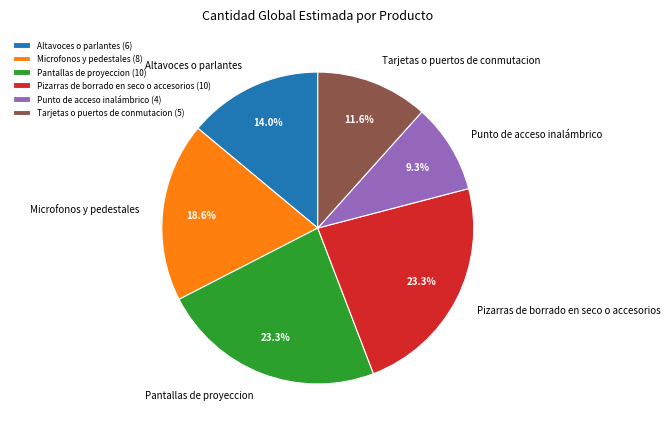

Which category has the smallest portion of the pie?

Punto de acceso inalámbrico